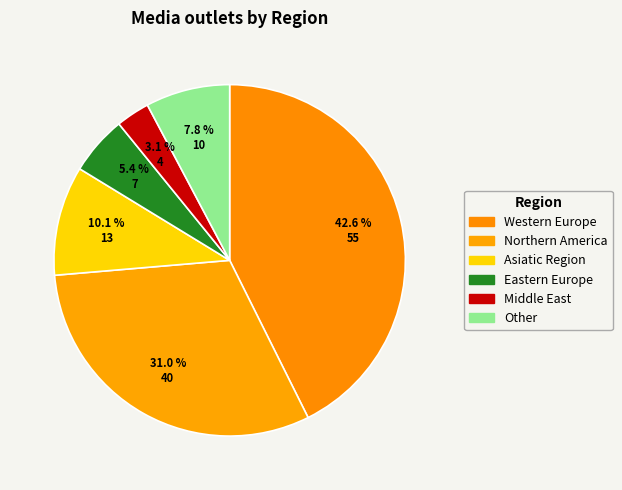

Approximately how many times larger is the value at Asiatic Region compared to Western Europe?

0.2